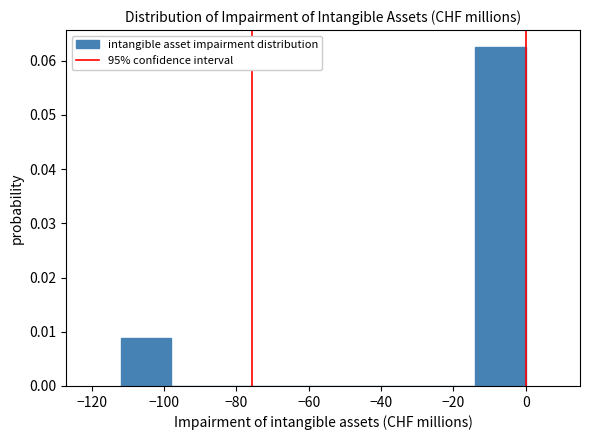

Reading left to right, transcribe this chart: for each bar, give the range it covers on the x-axis and its height. The values are not printed on the chart, so give them approximately, as read against the axis.

-112 to -98: 0.009
-98 to -84: 0
-84 to -70: 0
-70 to -56: 0
-56 to -42: 0
-42 to -28: 0
-28 to -14: 0
-14 to 0: 0.063